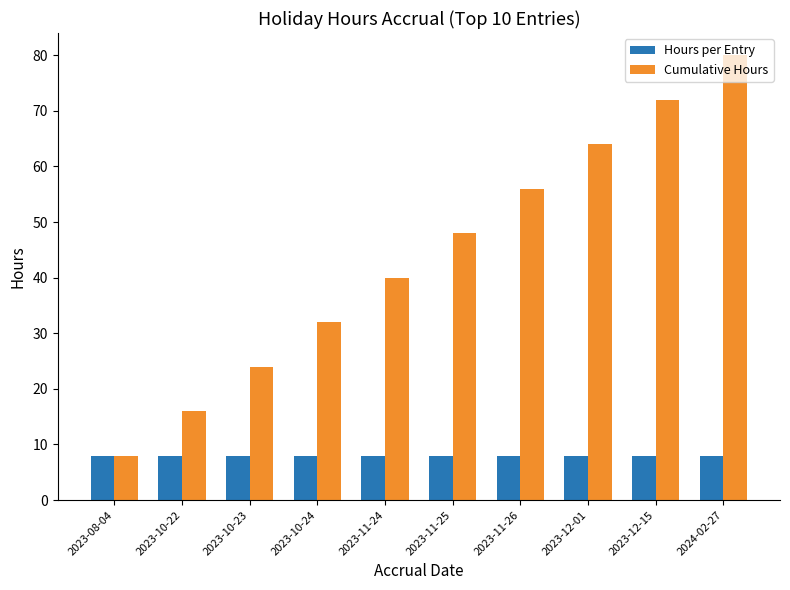

How many groups of bars are there?

10